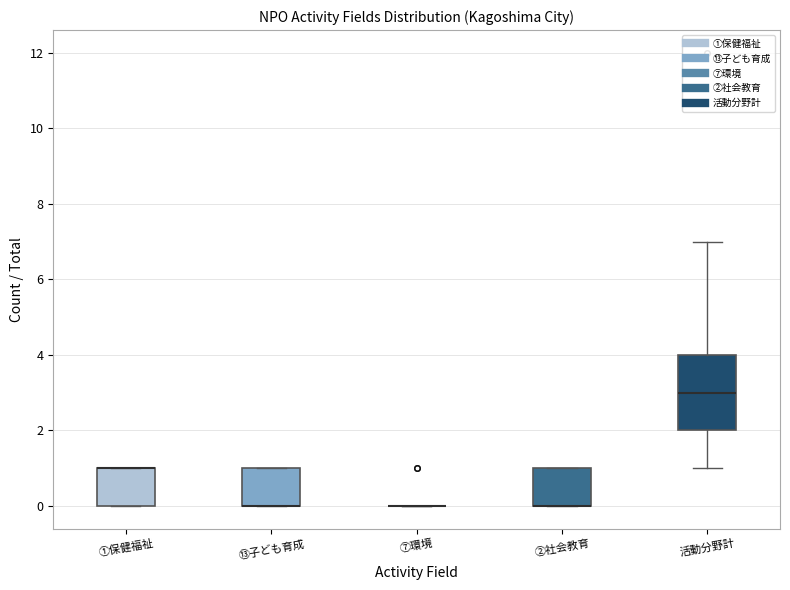

Reading left to right, read every box against the y-axis: the position of its median line, the range the box covers, and the ends of its whiskers. The values are not printed on the chart, so give them approximately, as read against the axis.

①保健福祉: median 1 (drawn on the box's upper edge), box 0 to 1, whiskers 0 to 1
⑬子ども育成: median 0 (drawn on the box's lower edge), box 0 to 1, whiskers 0 to 1
⑦環境: box collapsed to a line at 0, whiskers 0 to 0
②社会教育: median 0 (drawn on the box's lower edge), box 0 to 1, whiskers 0 to 1
活動分野計: median 3, box 2 to 4, whiskers 1 to 7